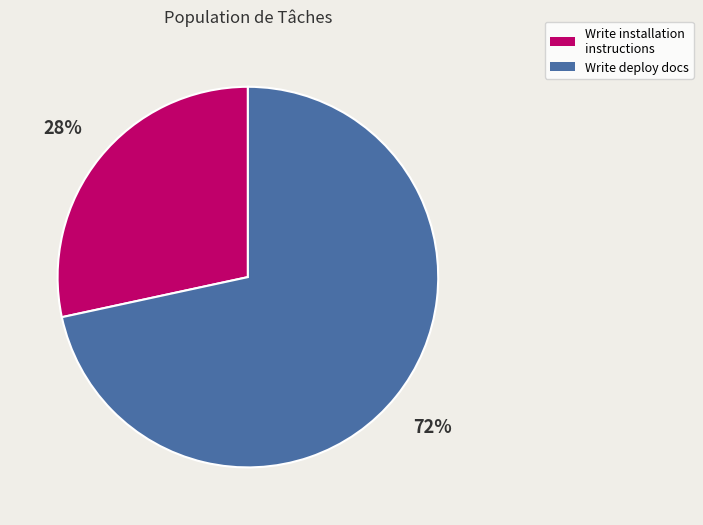

Is the sum of Write installation instructions and Write deploy docs greater than half?

Yes